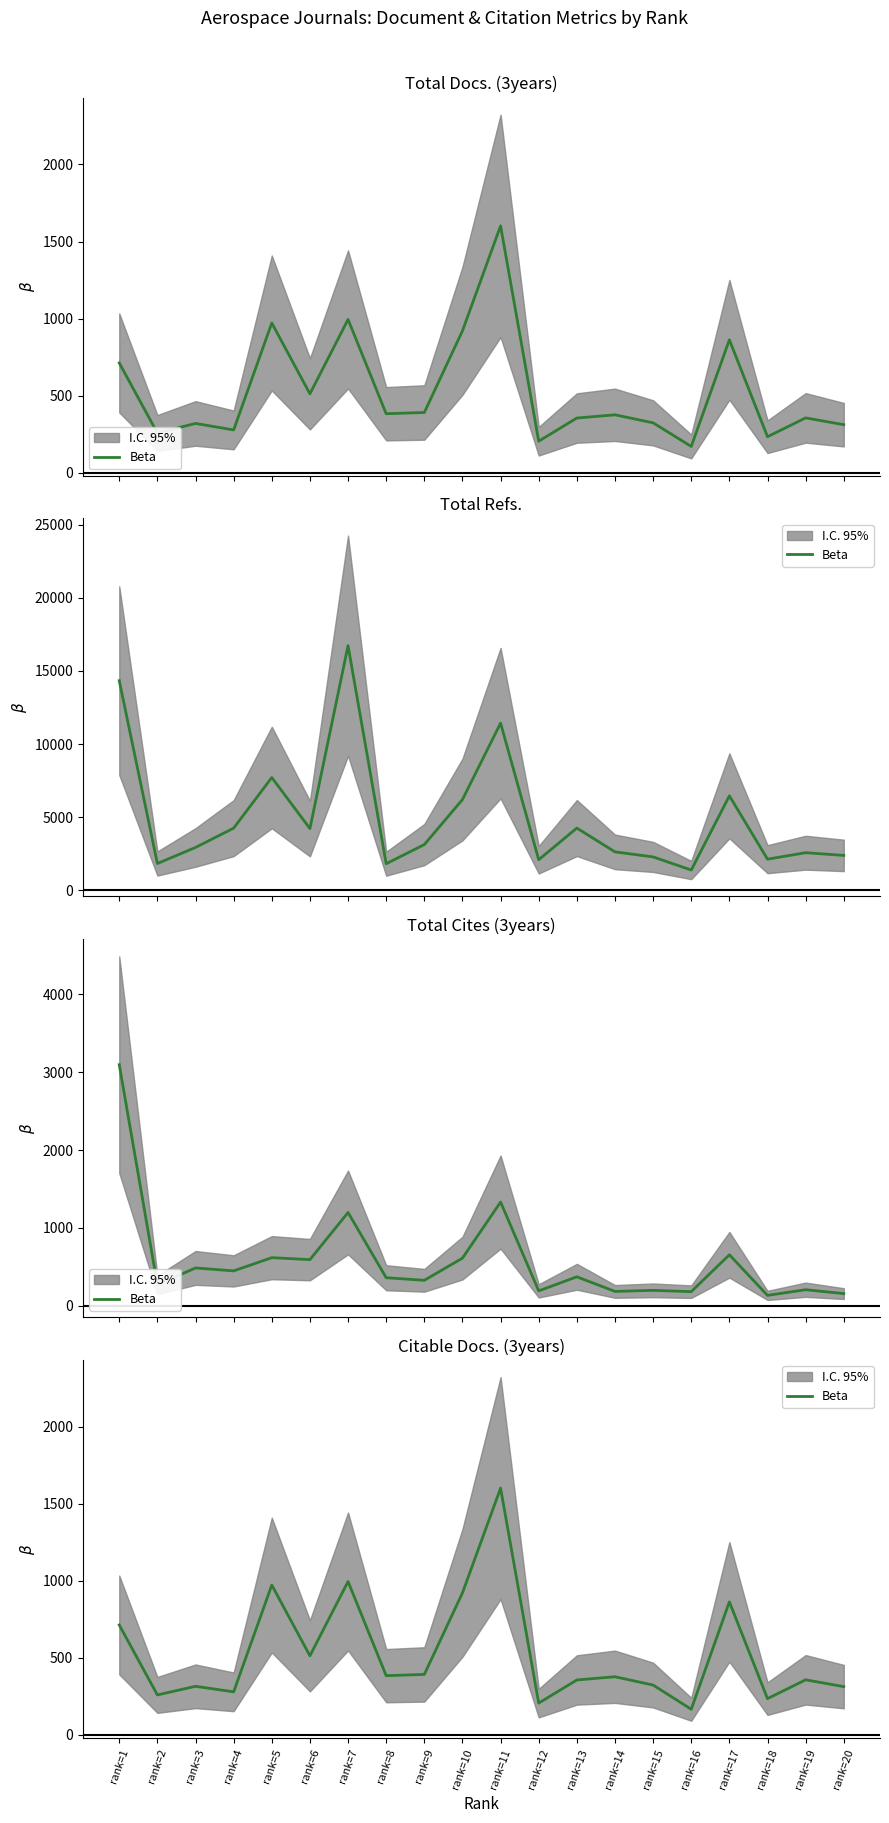

Rank the categories by value from highest to lowest.

rank=11, rank=7, rank=5, rank=10, rank=17, rank=1, rank=6, rank=9, rank=8, rank=14, rank=19, rank=13, rank=15, rank=3, rank=20, rank=4, rank=2, rank=18, rank=12, rank=16